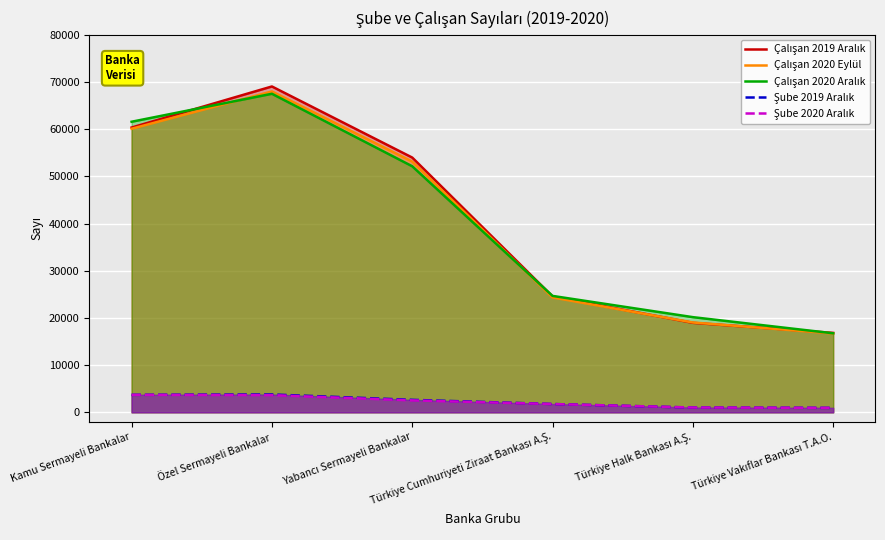

Which series has the largest range (max minus min)?

Çalışan 2019 Aralık